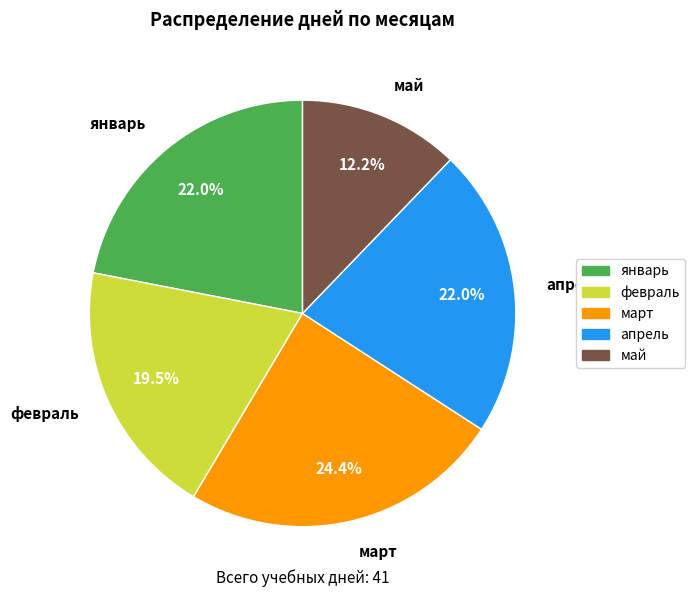

To the nearest percent, what is the average slice percentage?

20%